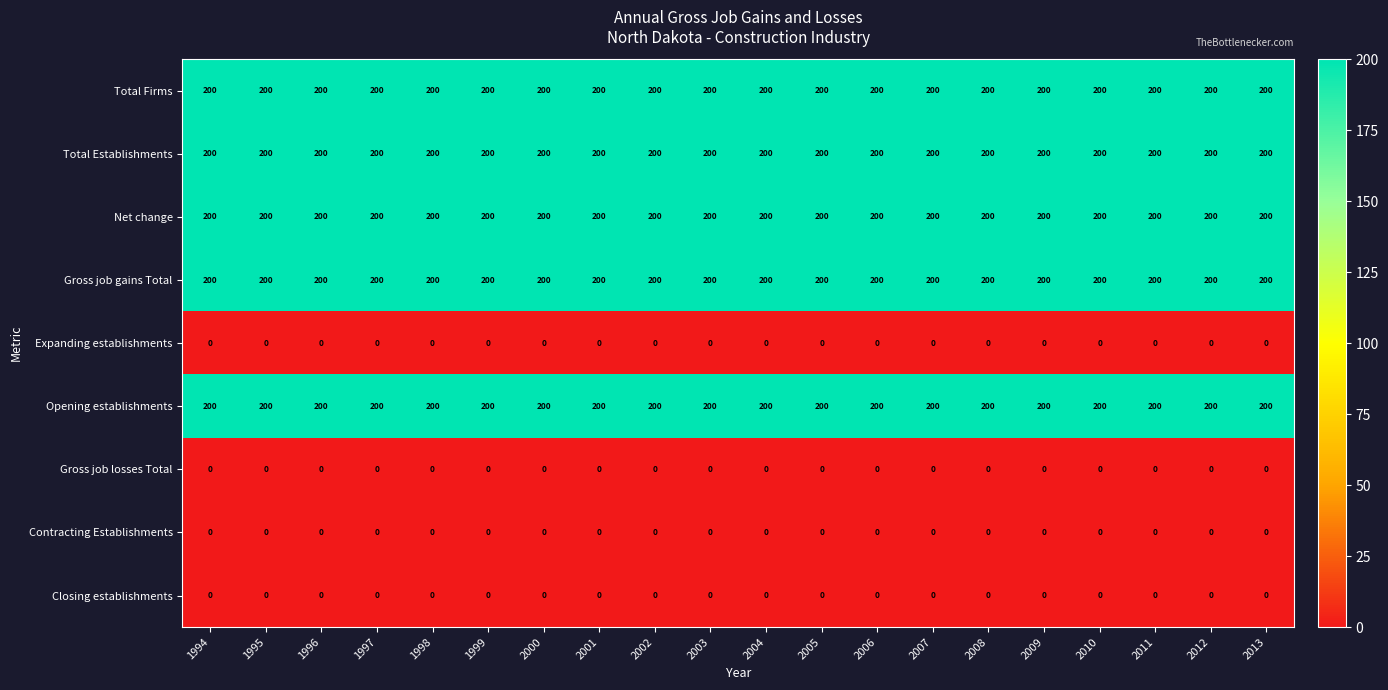

At how many categories does at least one series exceed 154?

20